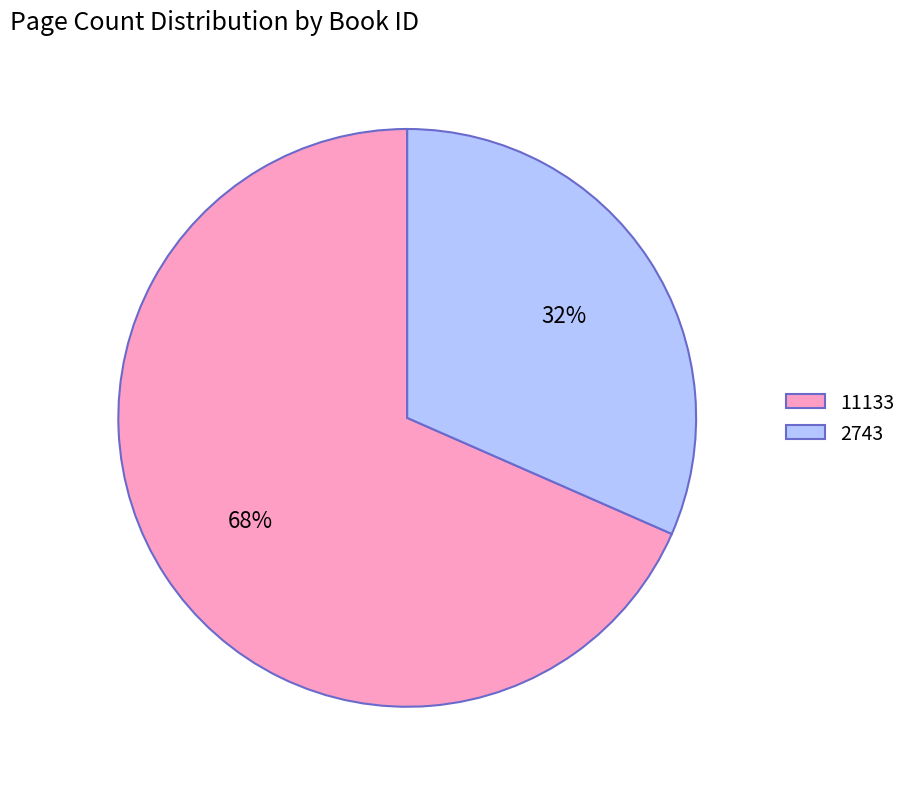

To the nearest percent, what portion does 11133 represent?

68%